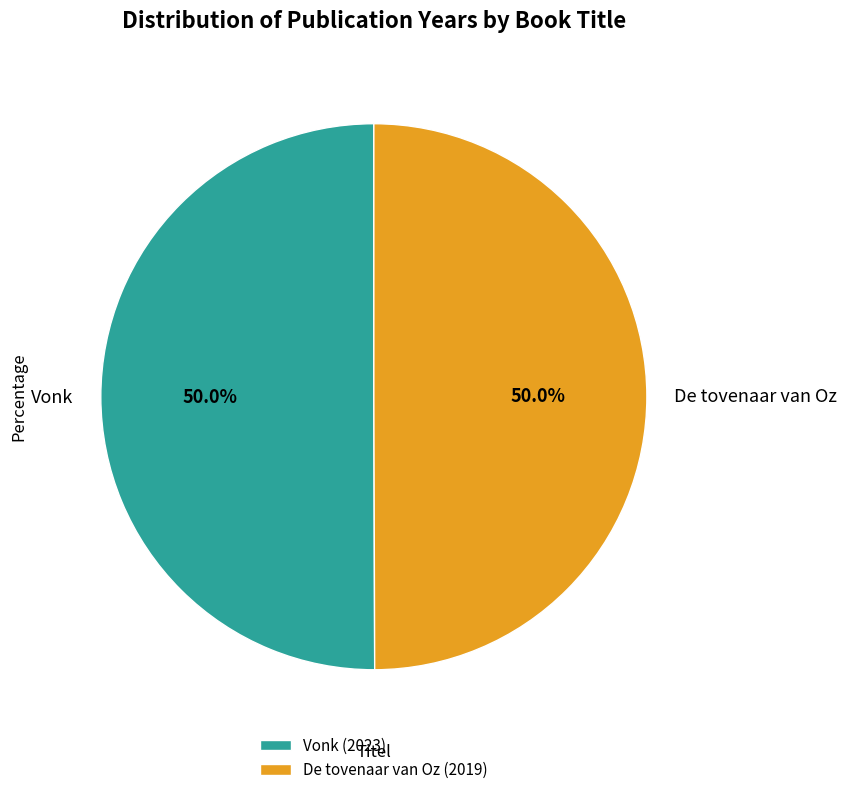

What is the ratio of the value at De tovenaar van Oz to the value at Vonk?

1.0